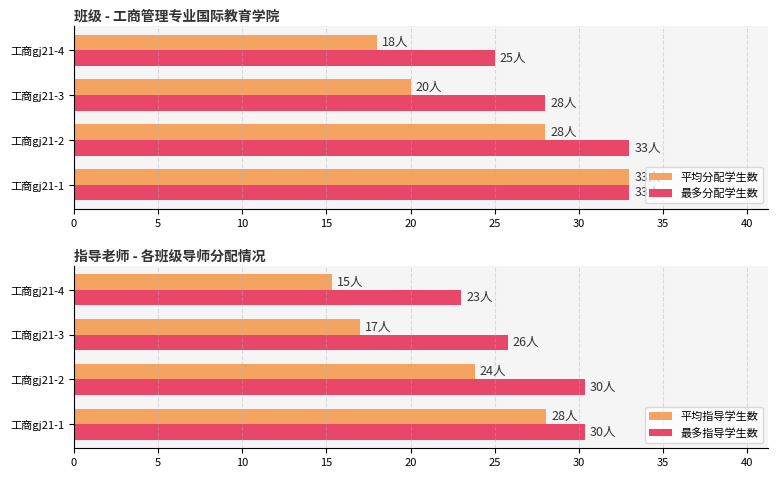

At which label is 最多分配学生数 closest to 29?

工商gj21-3